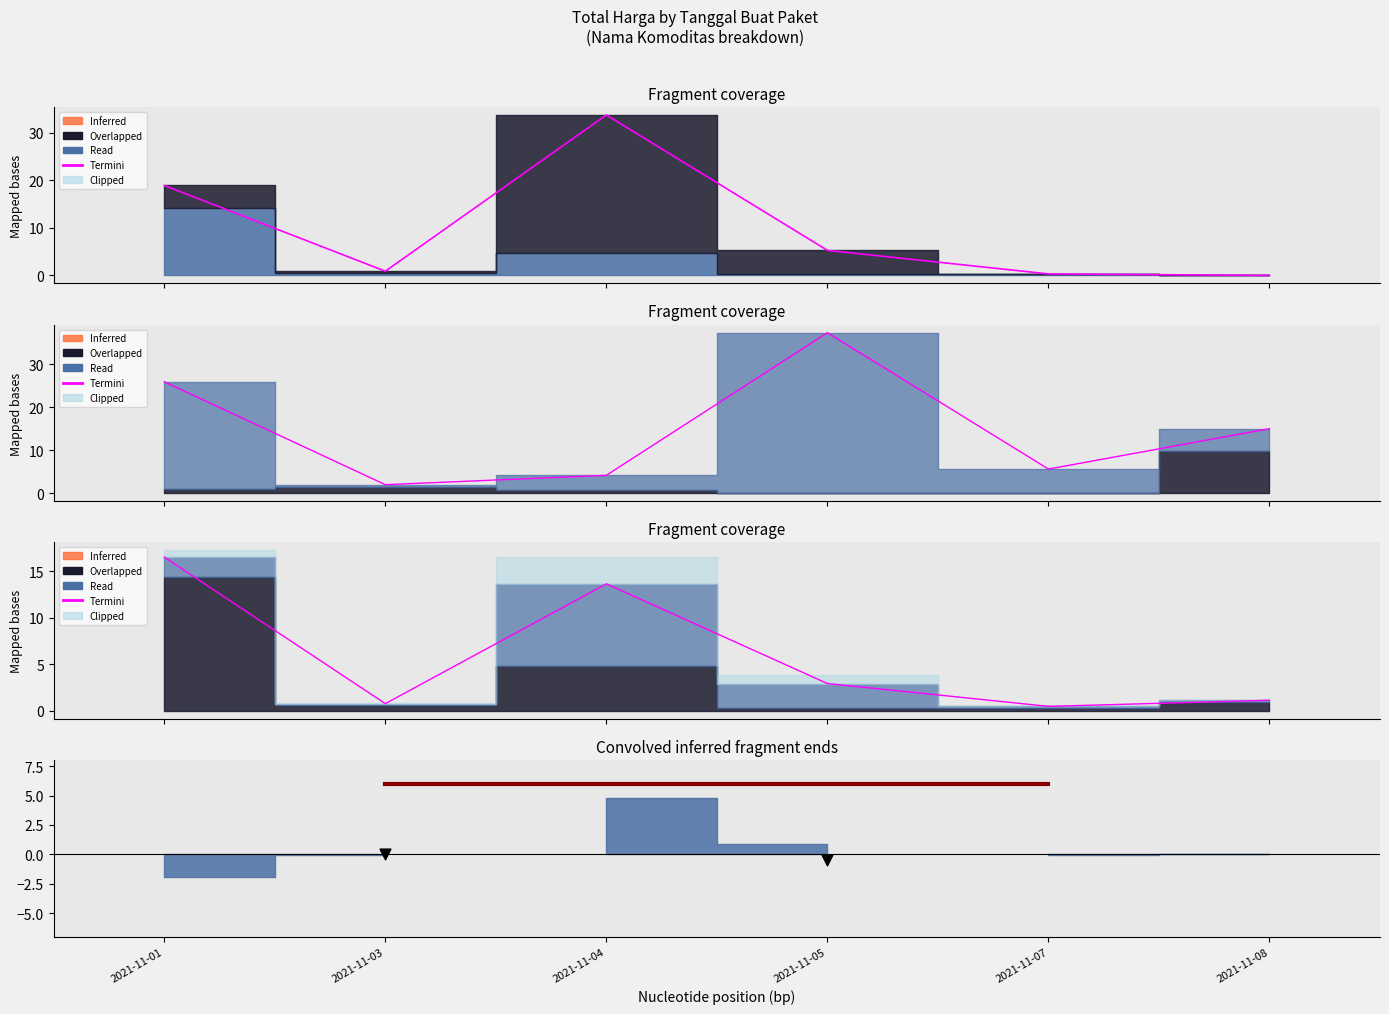

What is the change in value from 2021-11-03 to 2021-11-05?

+2.2